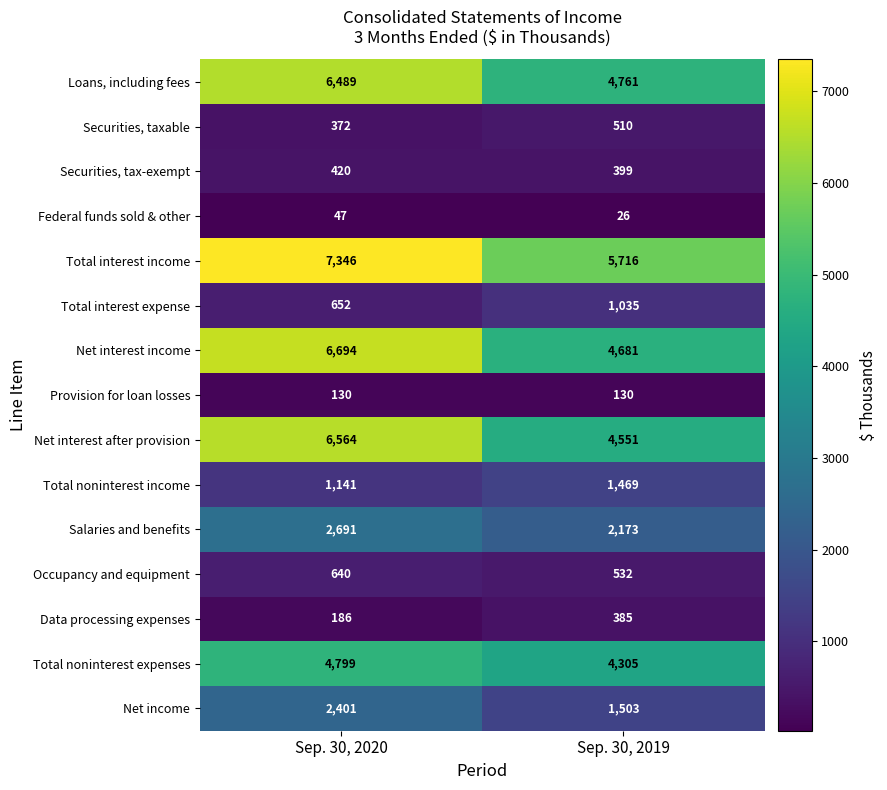

What is the spread (max minus min) of values at Sep. 30, 2020?

7299